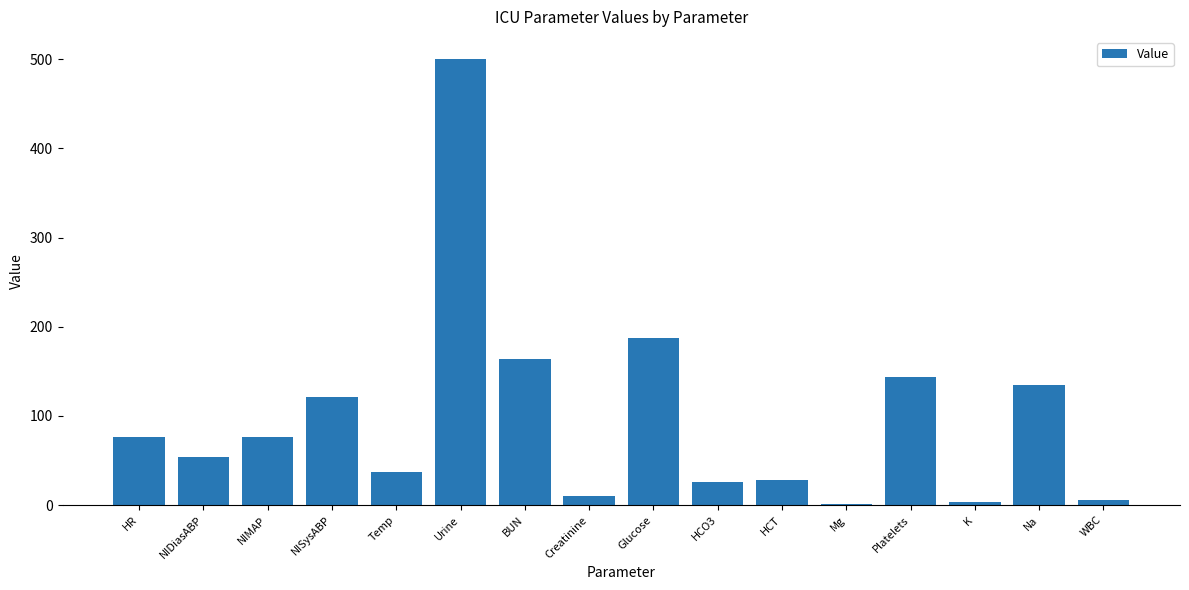

What is the label of the 15th bar from the right?

NIDiasABP